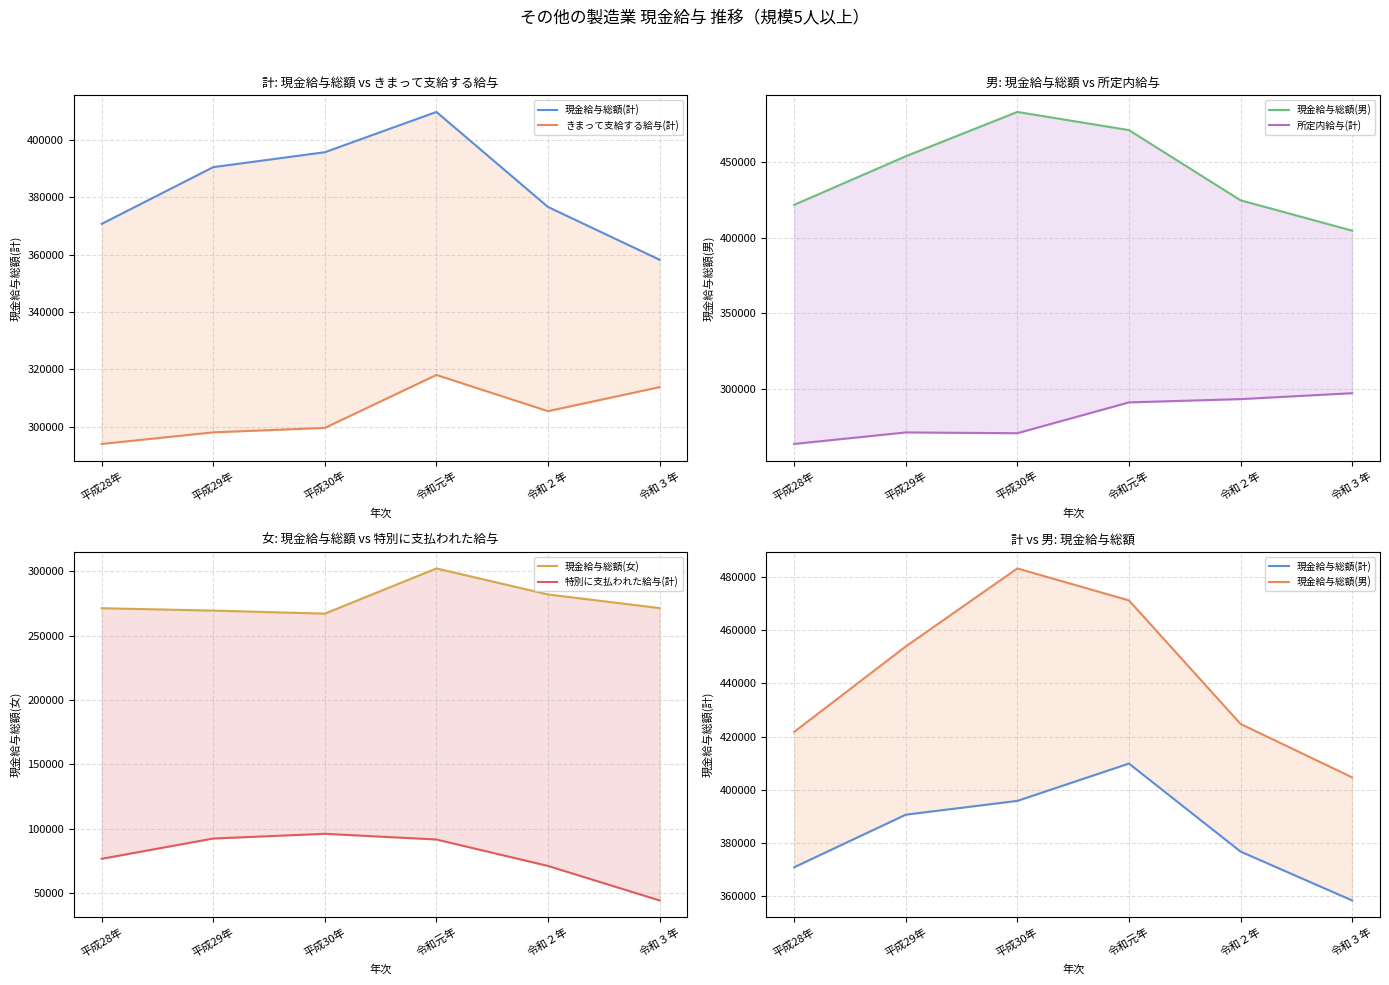

Does the chart have visible grid lines?

Yes